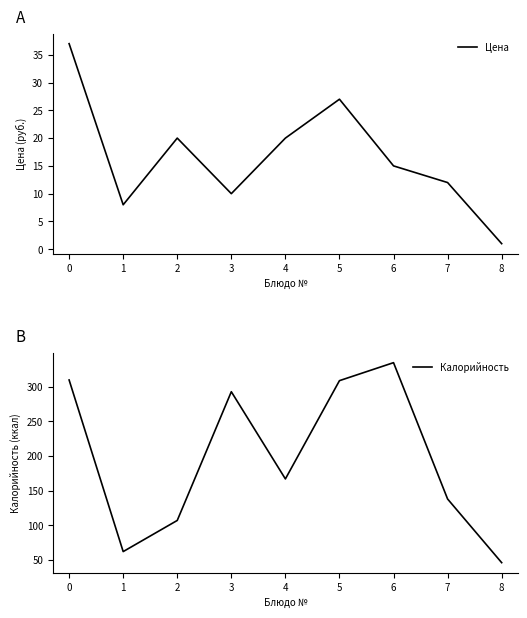

Between 3 and 2, which is larger?

2